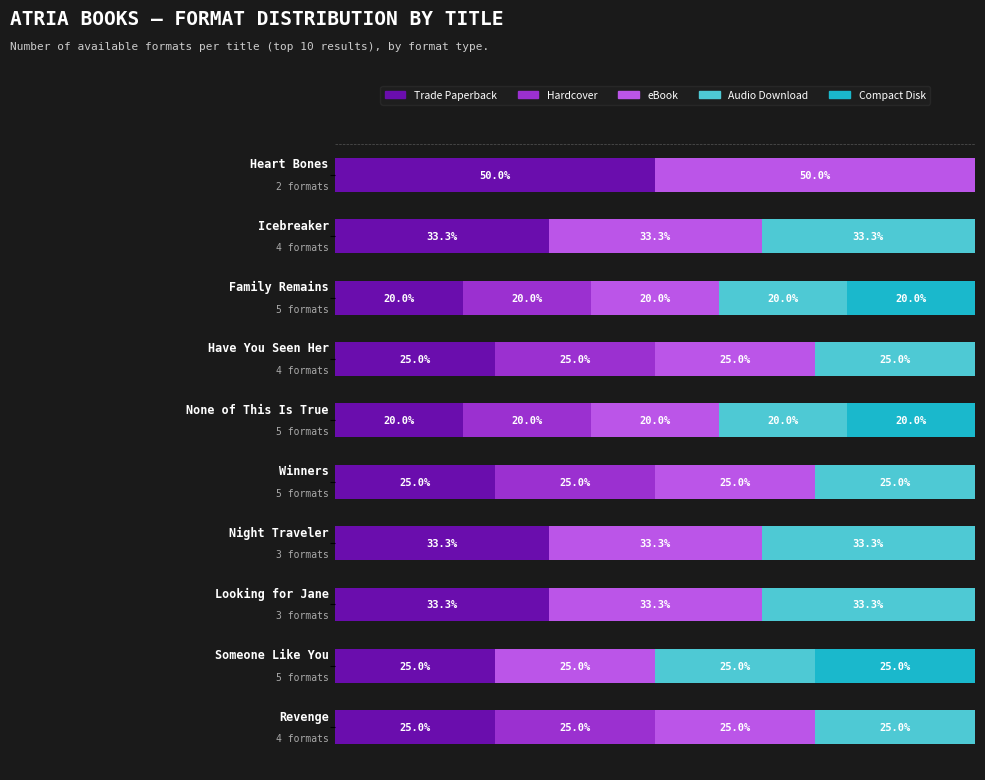

What are all the series names shown in the legend?

Trade Paperback, Hardcover, eBook, Audio Download, Compact Disk